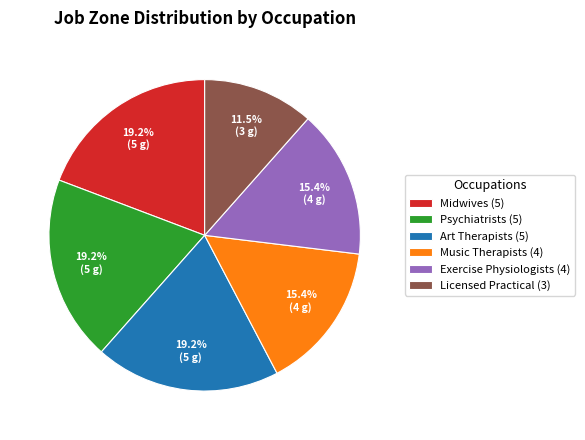

Is there a majority slice in this chart?

No